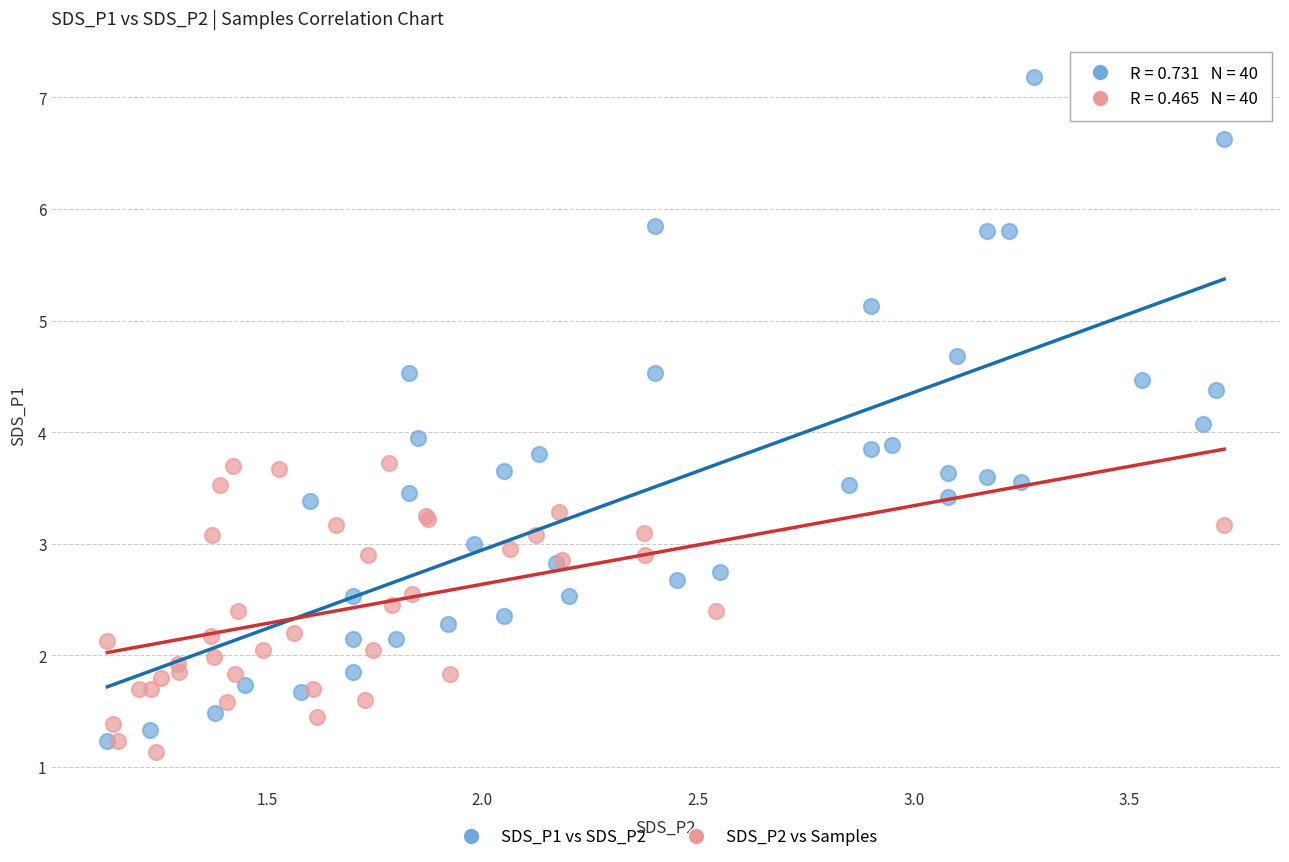

Which series reaches the maximum Y coordinate?

SDS_P1 vs SDS_P2